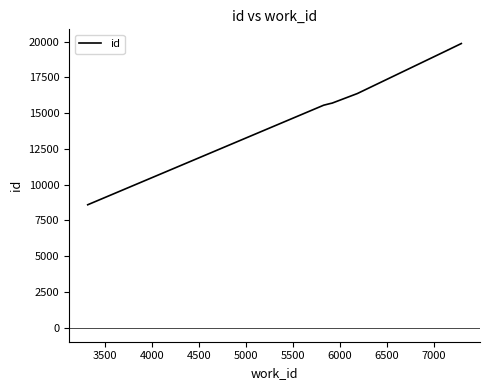

How many categories are shown in the chart?

9